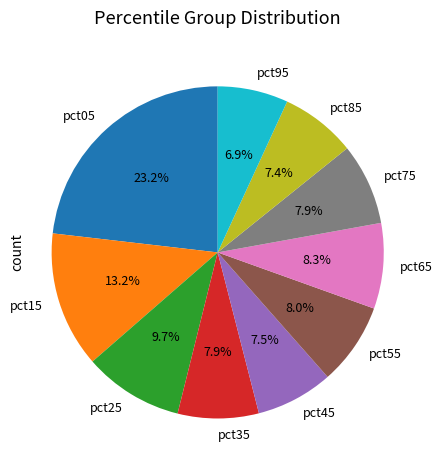

To the nearest percent, what is the difference between the largest and smallest slice percentages?

16%